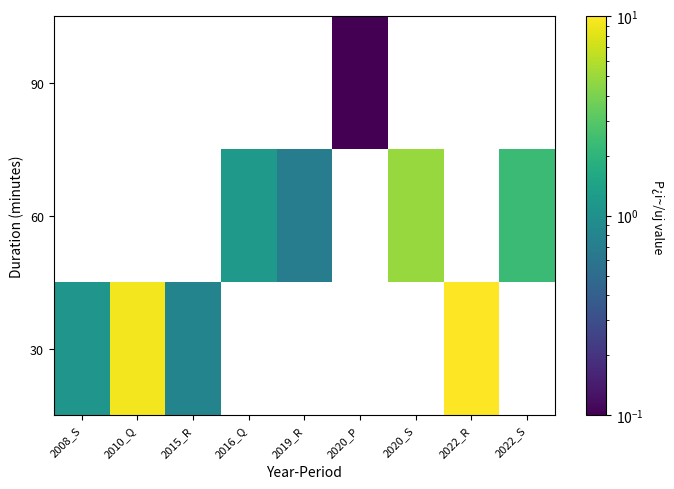

Which series has the widest spread of values?

30